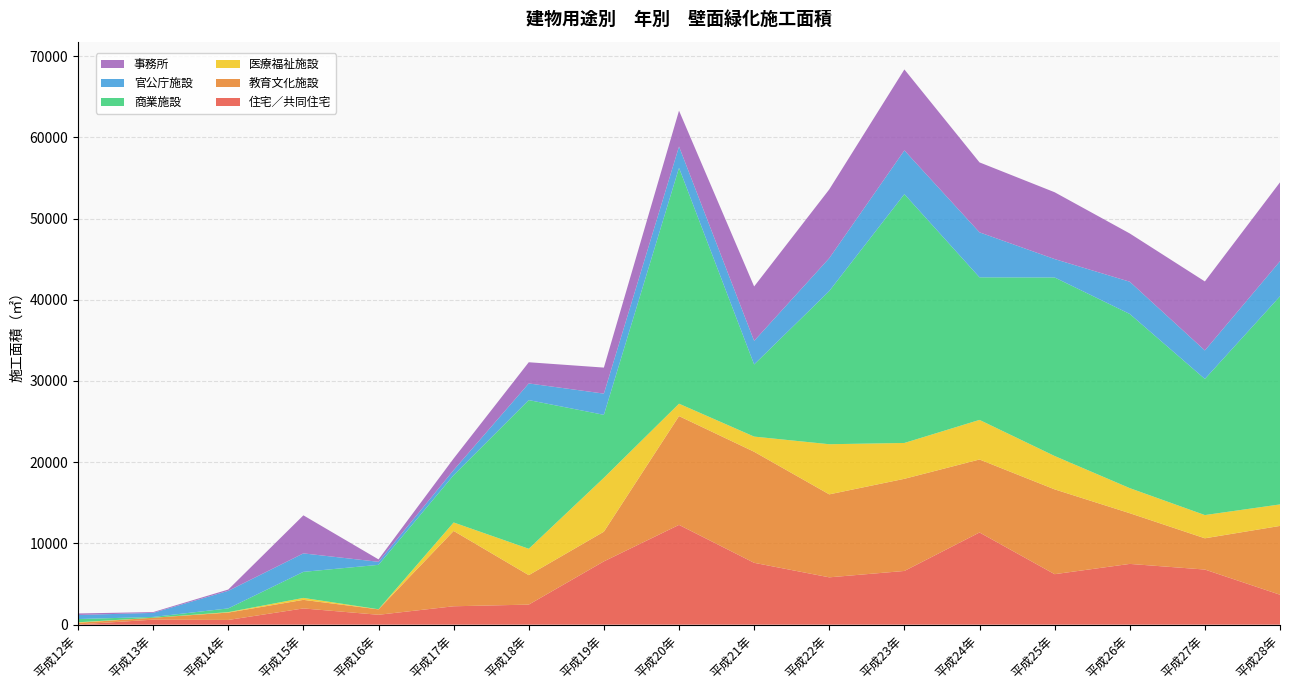

Reading left to right, list all the values displayed in this chart.

住宅／共同住宅: 28.0	618.0	581.0	1999.0	1218.0	2265.0	2470.0	7793.0	12284.0	7615.0	5828.0	6612.0	11350.0	6216.0	7480.5	6786.3	3685.0
教育文化施設: 205.0	234.0	908.0	1055.0	666.0	9274.0	3625.0	3655.0	13393.0	13671.0	10214.0	11345.0	8985.0	10442.0	6243.0	3847.0	8472.0
医療福祉施設: 60.0	0.0	55.0	240.0	15.0	1043.0	3250.0	6637.0	1528.0	1869.0	6173.0	4413.0	4875.0	4108.0	3087.0	2861.0	2647.0
商業施設: 400.0	100.0	458.0	3208.0	5466.0	5820.0	18302.0	7749.0	29037.0	8881.0	18857.0	30632.0	17552.0	21978.0	21443.1	16756.5	25620.9
官公庁施設: 500.0	499.0	2163.0	2274.0	374.0	631.0	2050.0	2613.0	2625.0	2900.0	4049.0	5386.0	5539.0	2266.0	3968.0	3508.0	4318.0
事務所: 187.0	99.0	159.0	4685.0	298.0	1424.0	2609.0	3202.0	4412.0	6701.0	8463.0	9968.0	8611.0	8227.0	5941.0	8496.0	9714.1